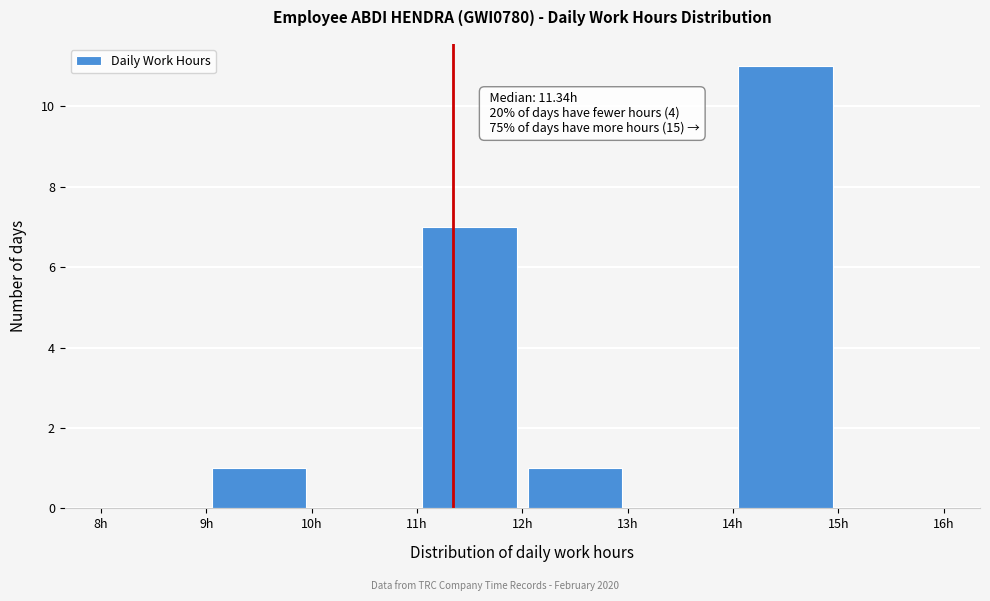

Over which range of the x-axis is the bar tallest?

14 to 15